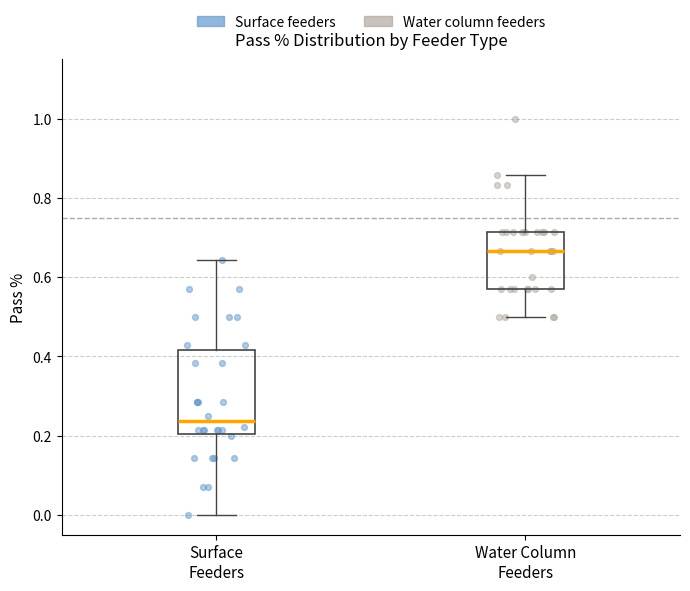

Which box's median line is the lowest?

Surface Feeders